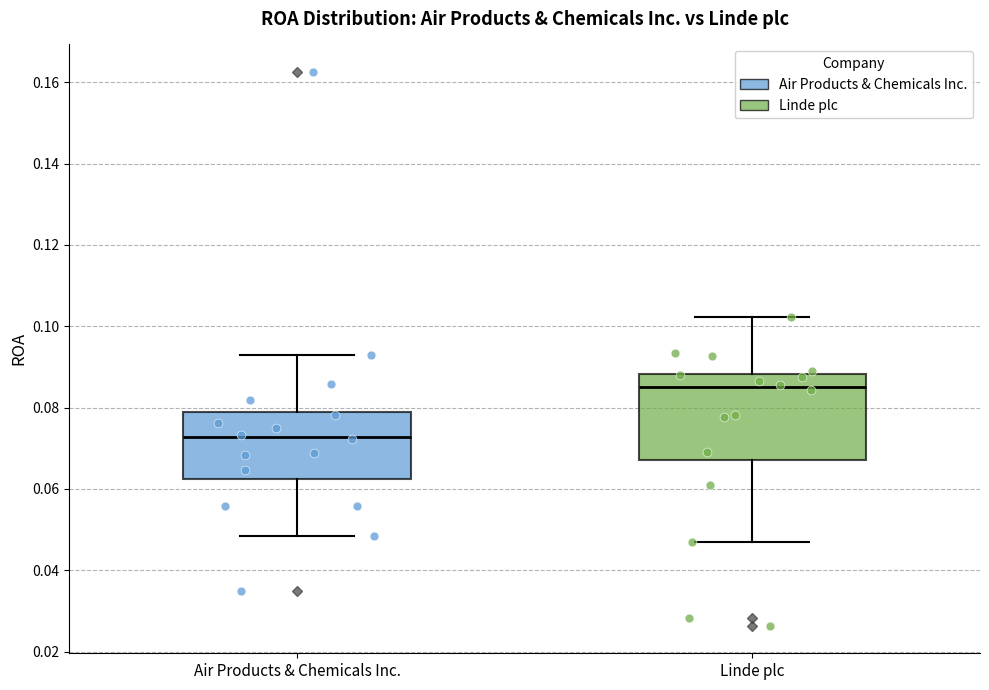

Which box is the tallest, from its lower edge to its upper edge?

Linde plc